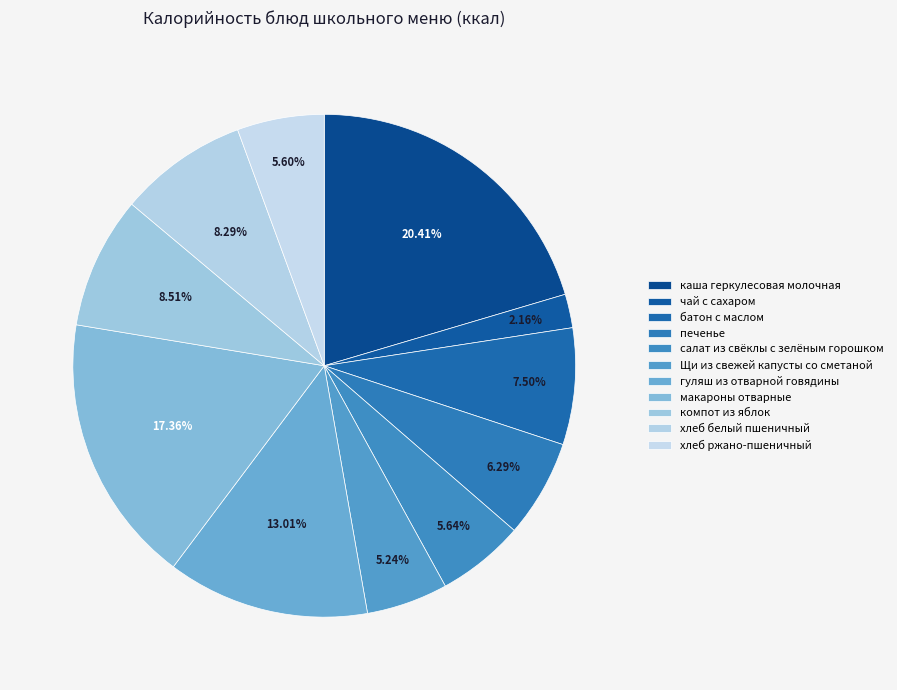

Which slice is the smallest?

чай с сахаром